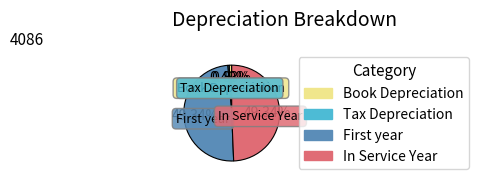

Count the number of slices in the pie.

4